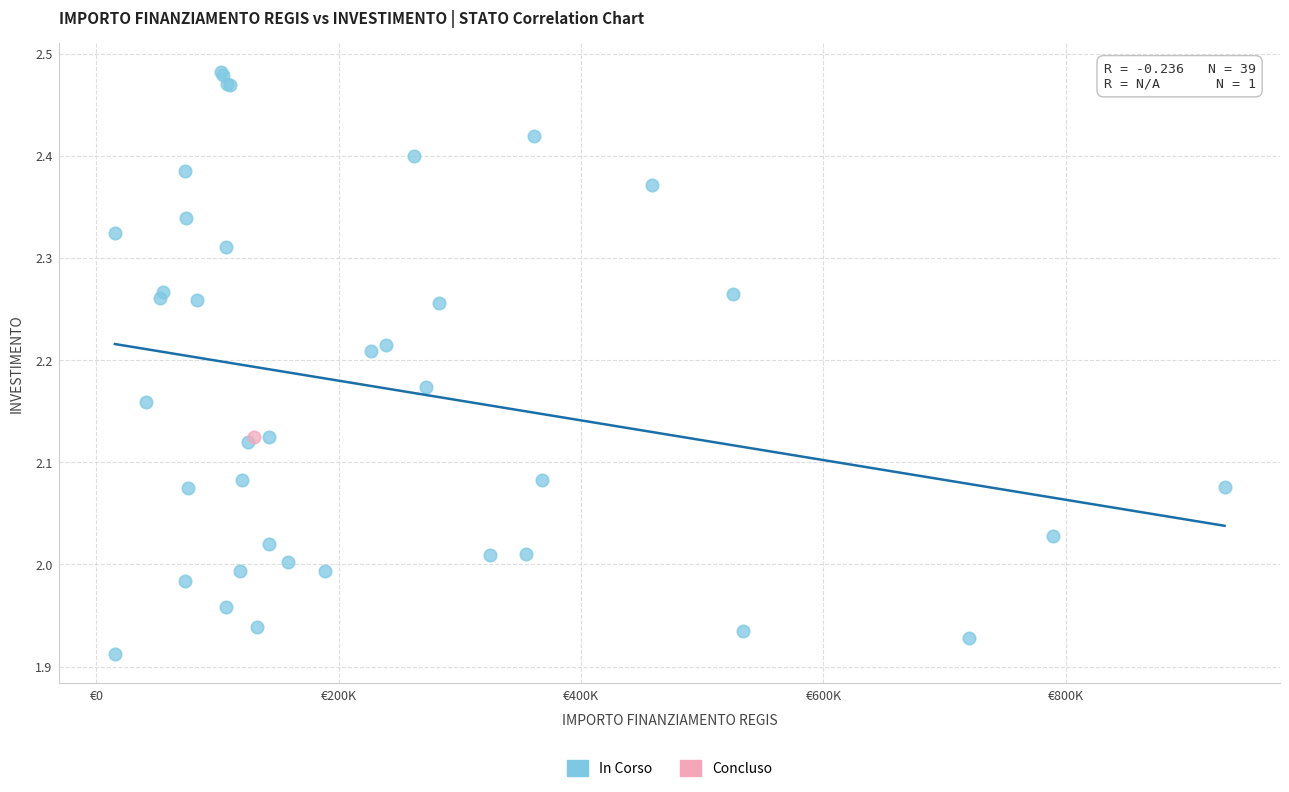

What are all the series names shown in the legend?

In Corso, Concluso